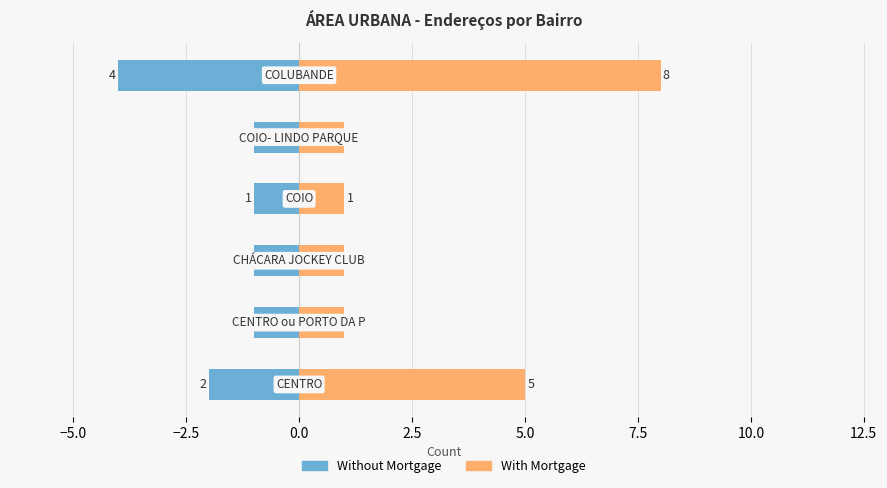

Which series has the largest total across all categories?

With Mortgage